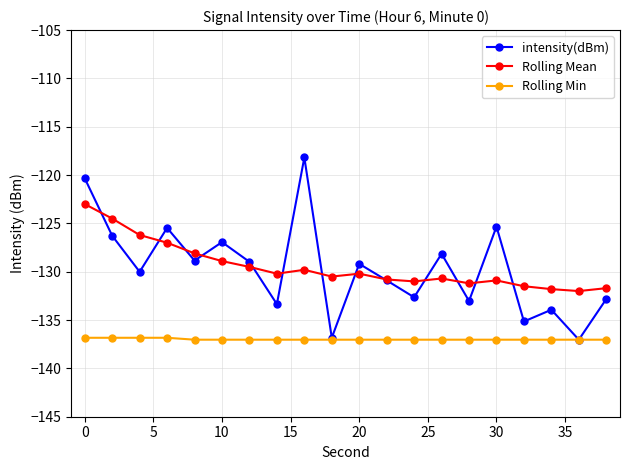

What is the value of the Rolling Mean point at the 12th from the left?

-130.8